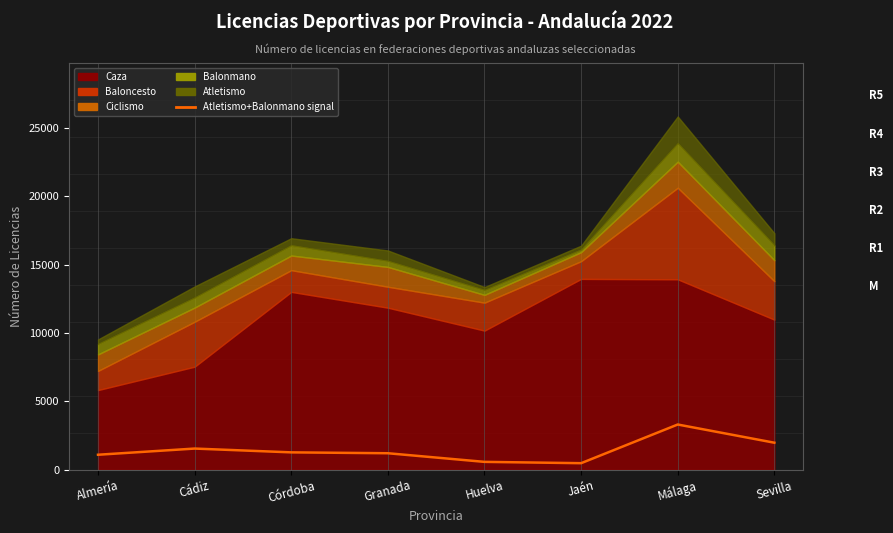

Which label corresponds to the largest value in the chart?

Málaga